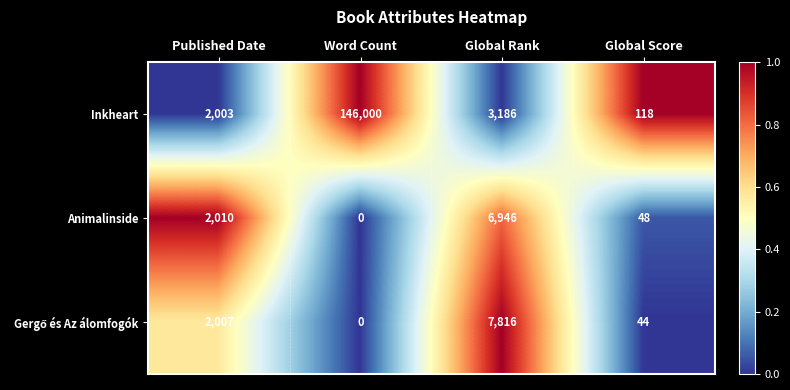

The value of Inkheart at Published Date is 2003. True or false?

True